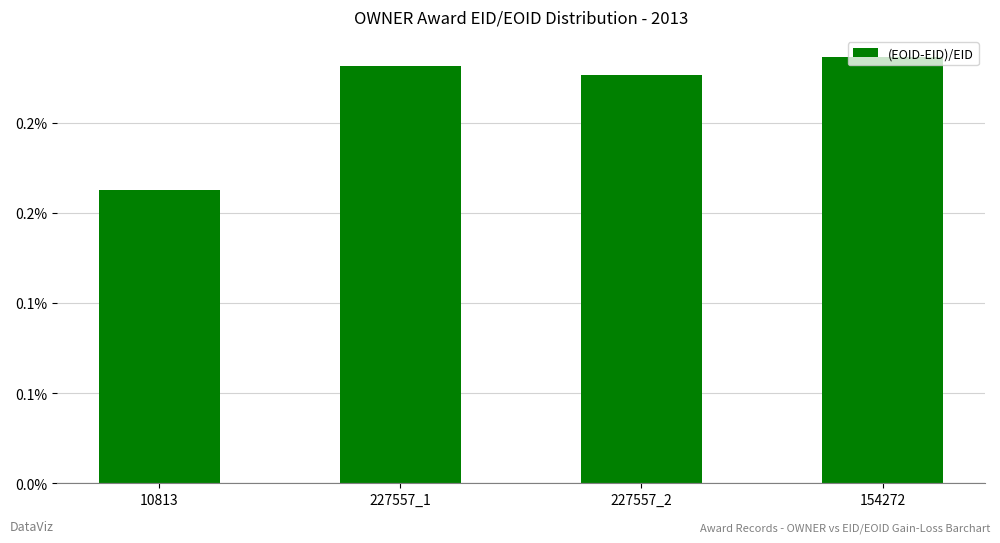

Between 154272 and 10813, which is larger?

154272